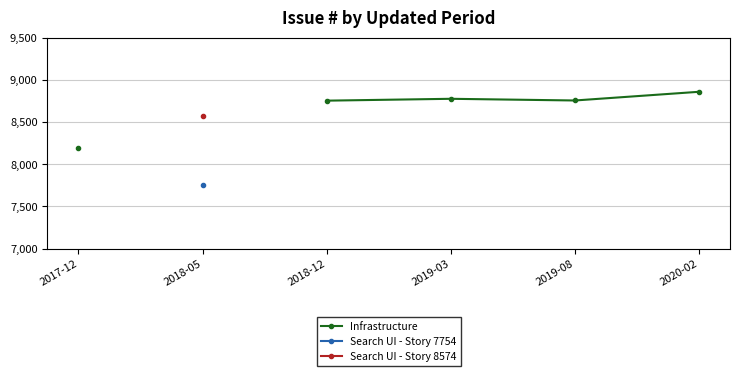

True or false: Search UI - Story 8574 has more than 0 interior local peaks.

False